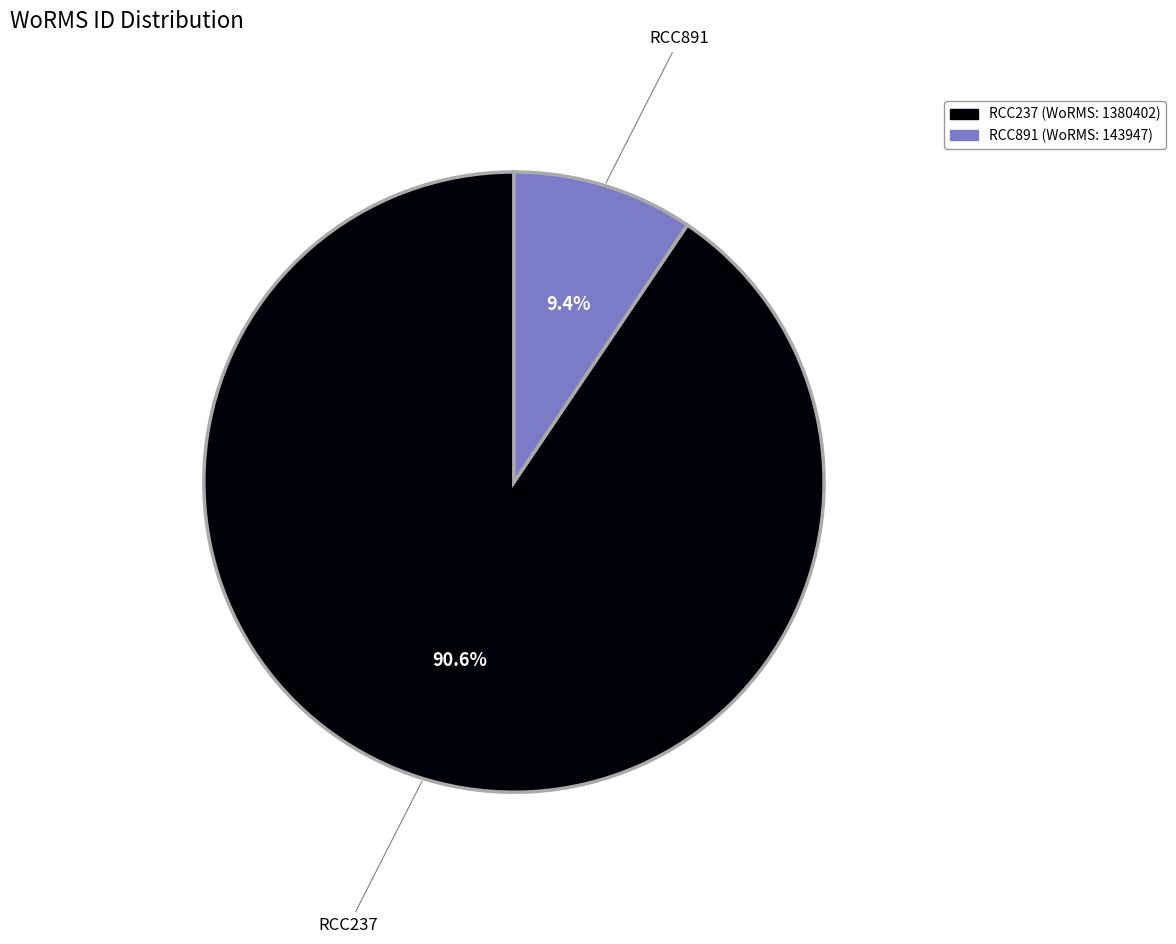

True or false: RCC237 accounts for 86% of the total.

False